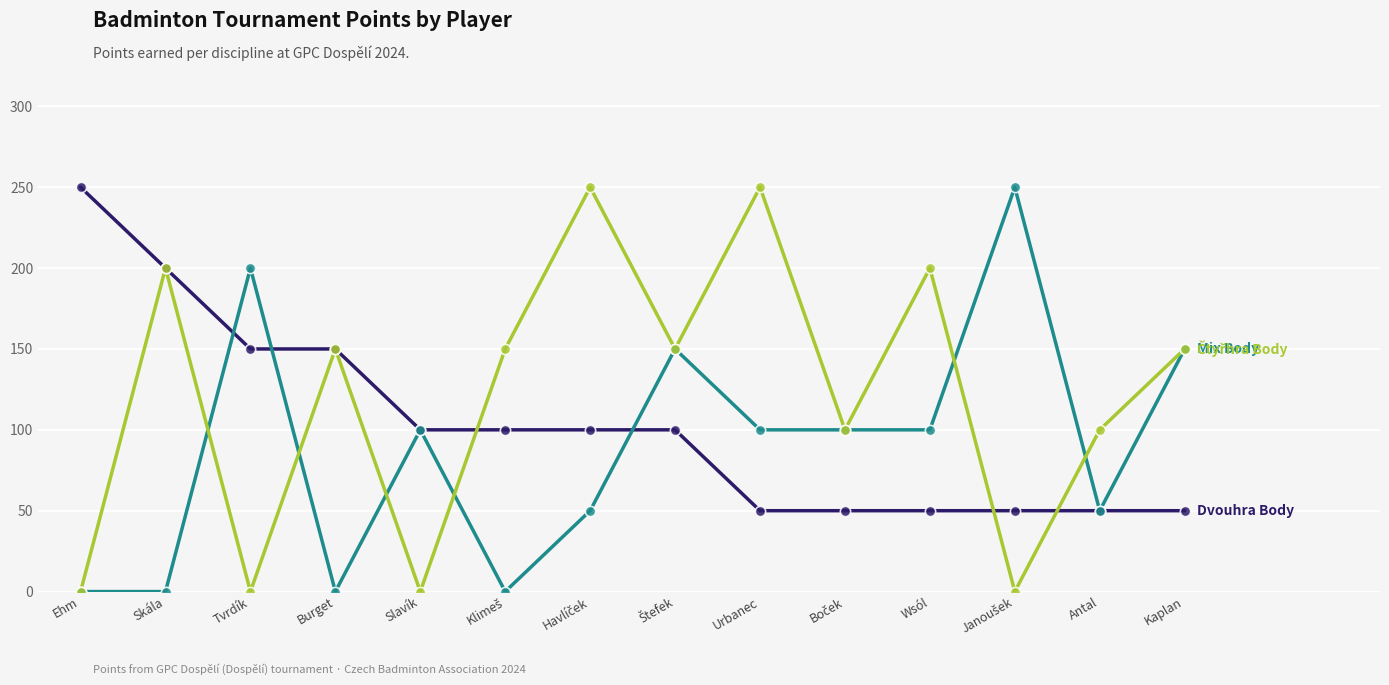

What is the total value across all series at Antal?

200